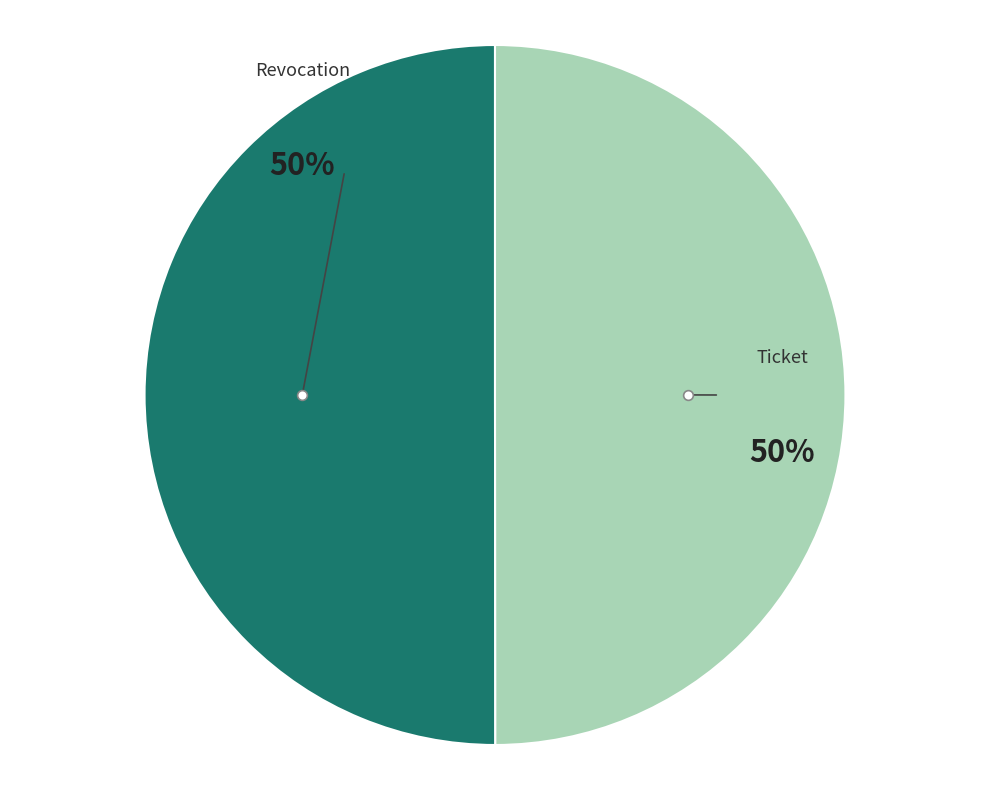

What is the ratio of the value at Ticket to the value at Revocation?

1.0